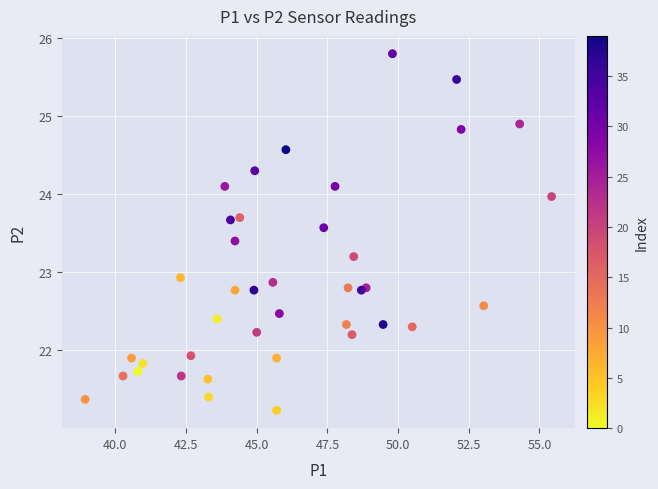

What Y value in the scatter plot is closest to 23?

22.9